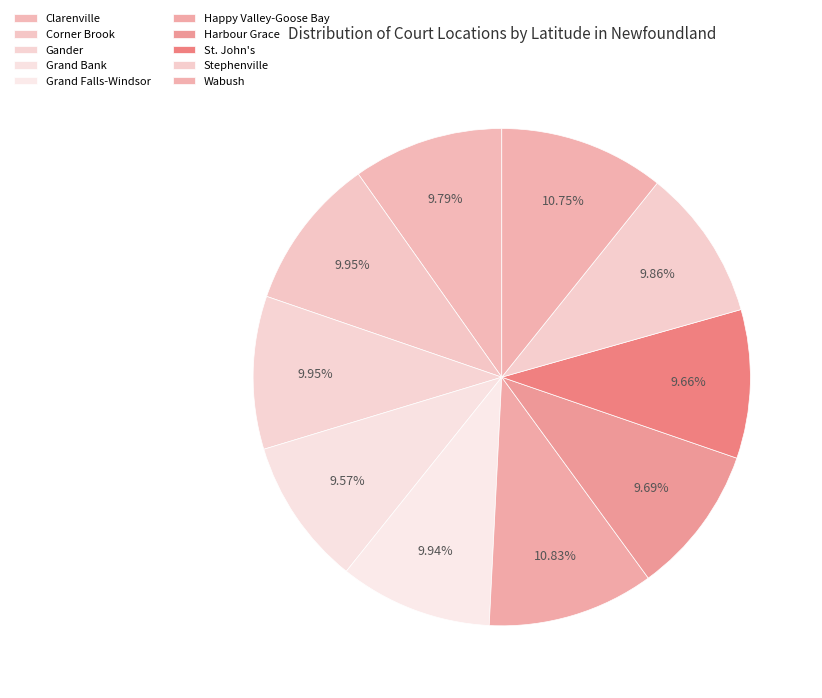

Does Grand Falls-Windsor account for over 50% of the chart?

No